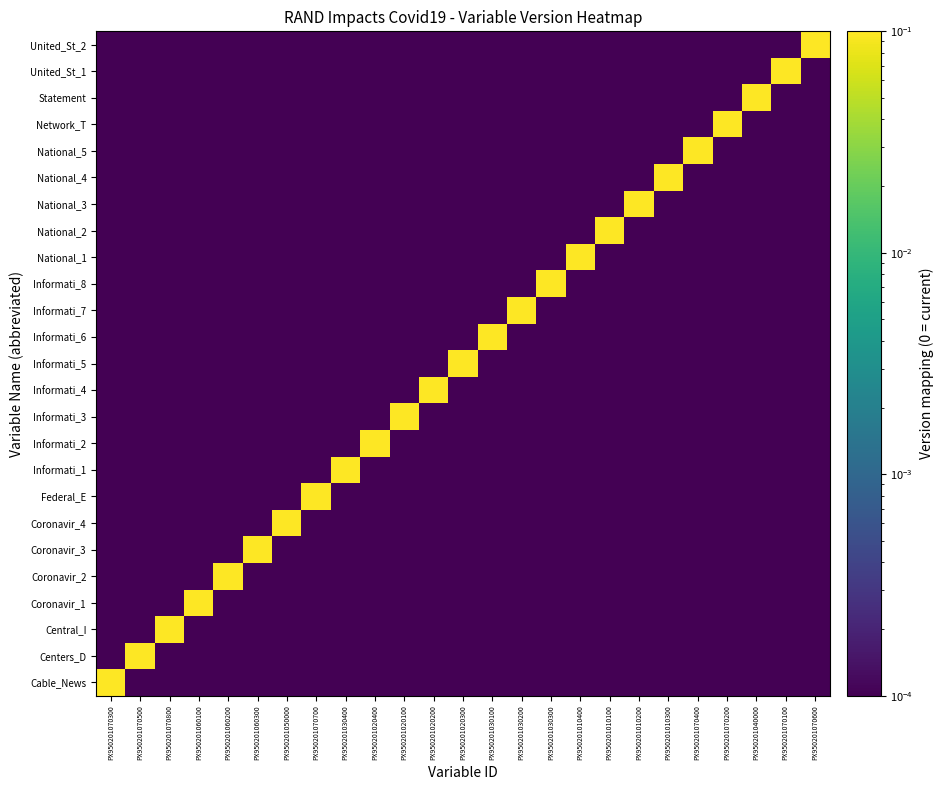

At how many categories does at least one series exceed 0?

25